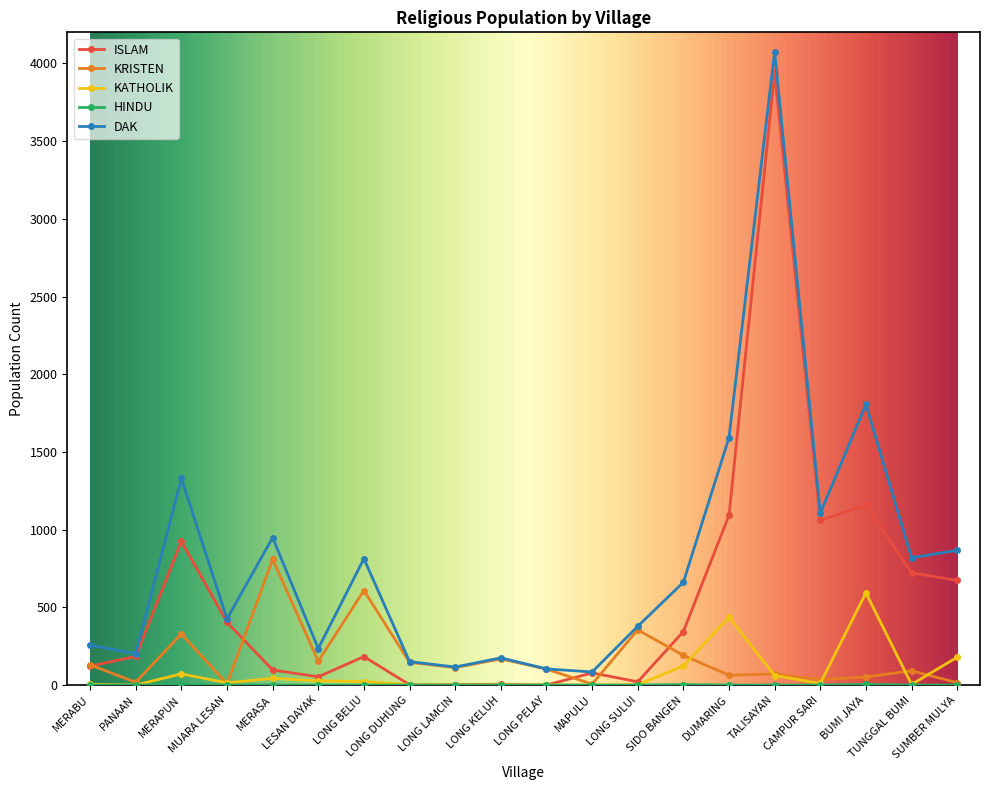

Which series has the widest spread of values?

DAK